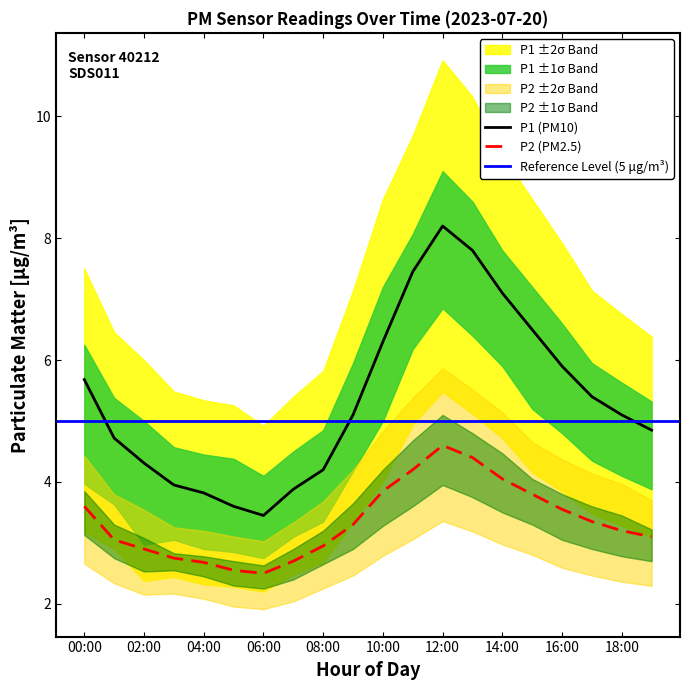

At which label is P2_upper closest to 3?

02:00